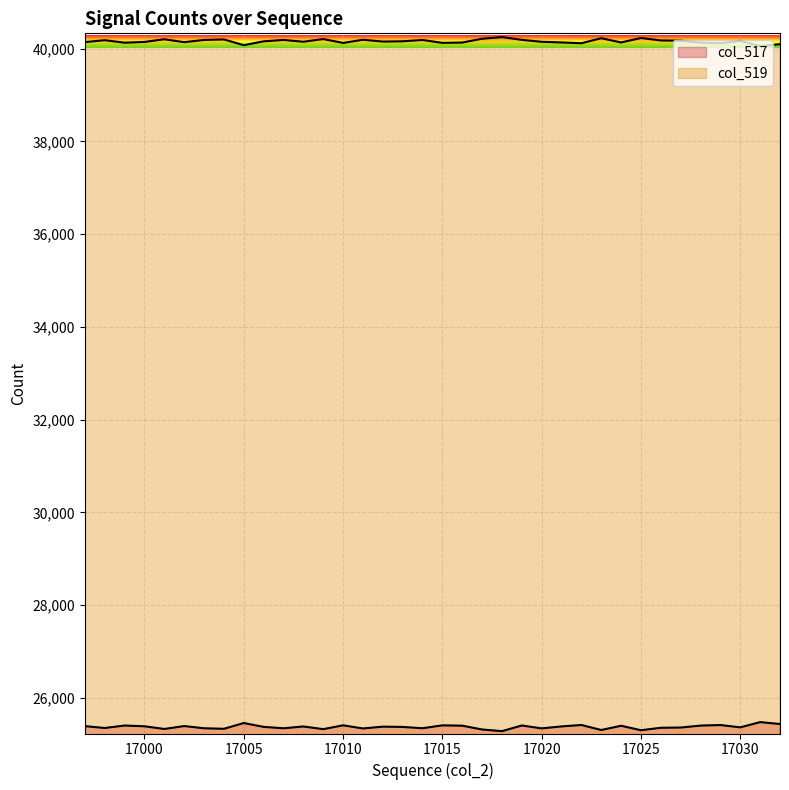

Is the value of col_517 at 17031 greater than the value of col_519 at 17020?

No